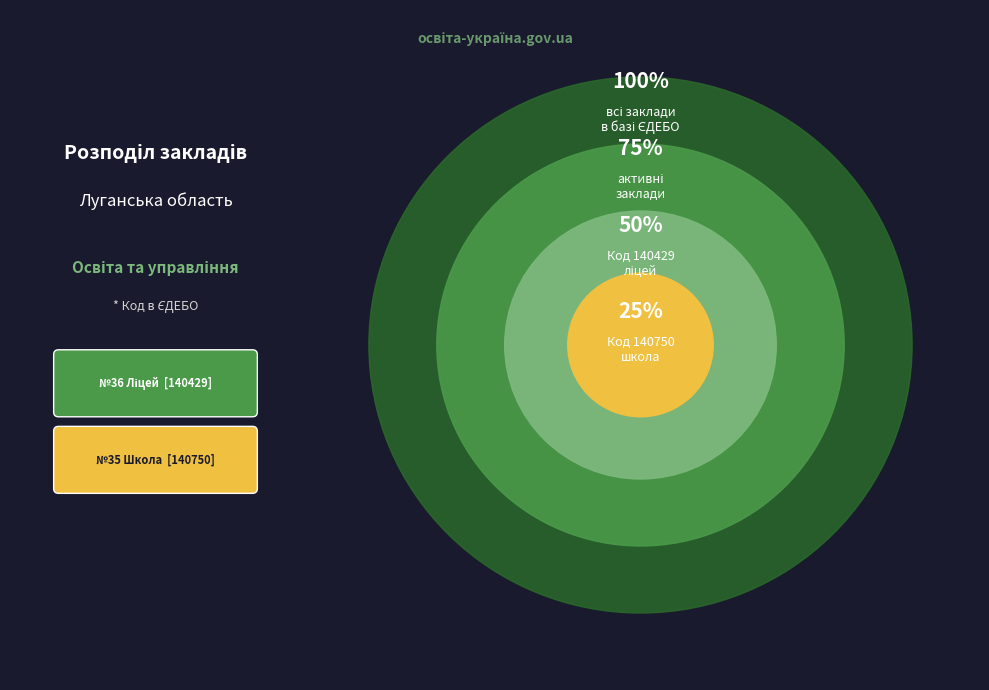

How many slices are in this pie chart?

2